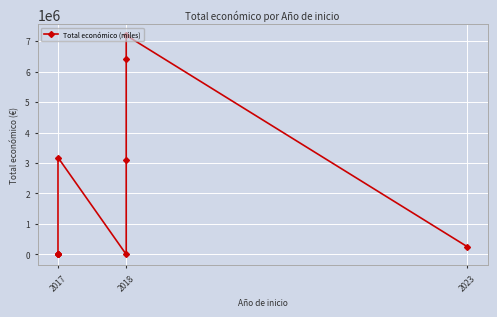

Is it true that the value at 2017 is 4450?

True